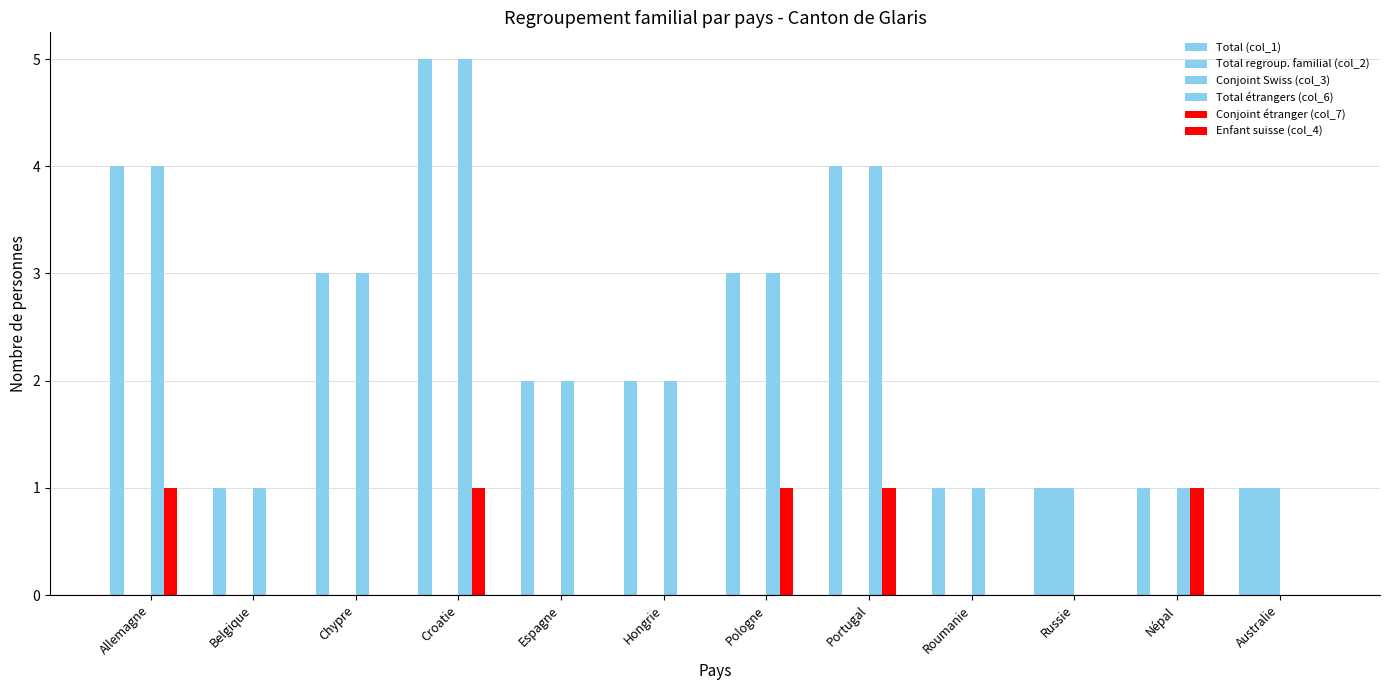

Are the bars horizontal?

No